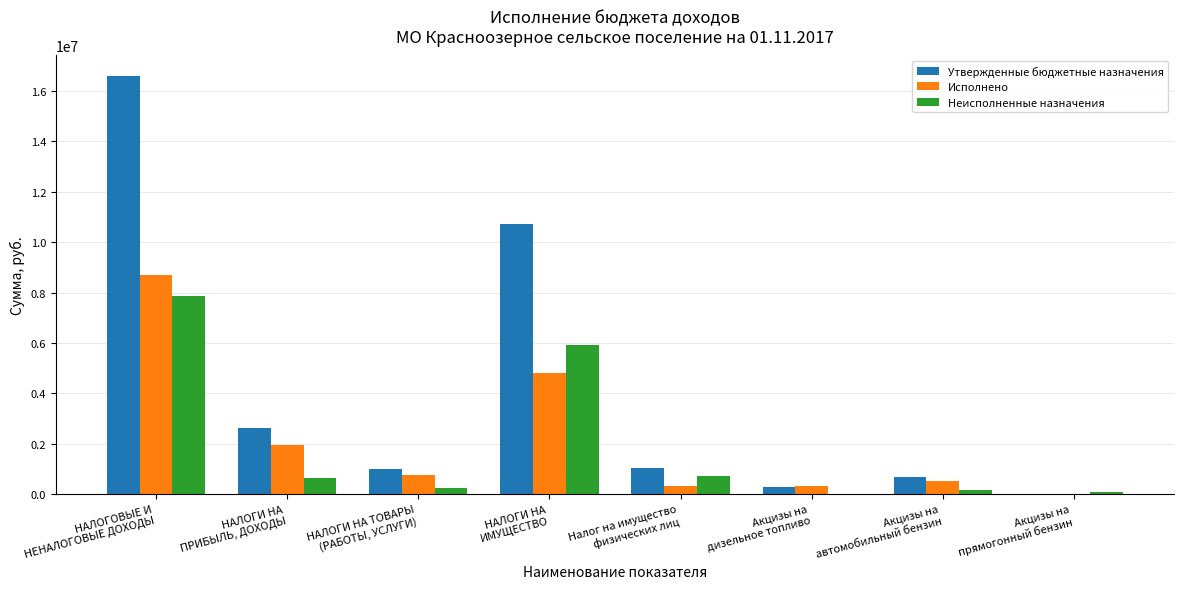

Does the chart contain stacked bars?

No